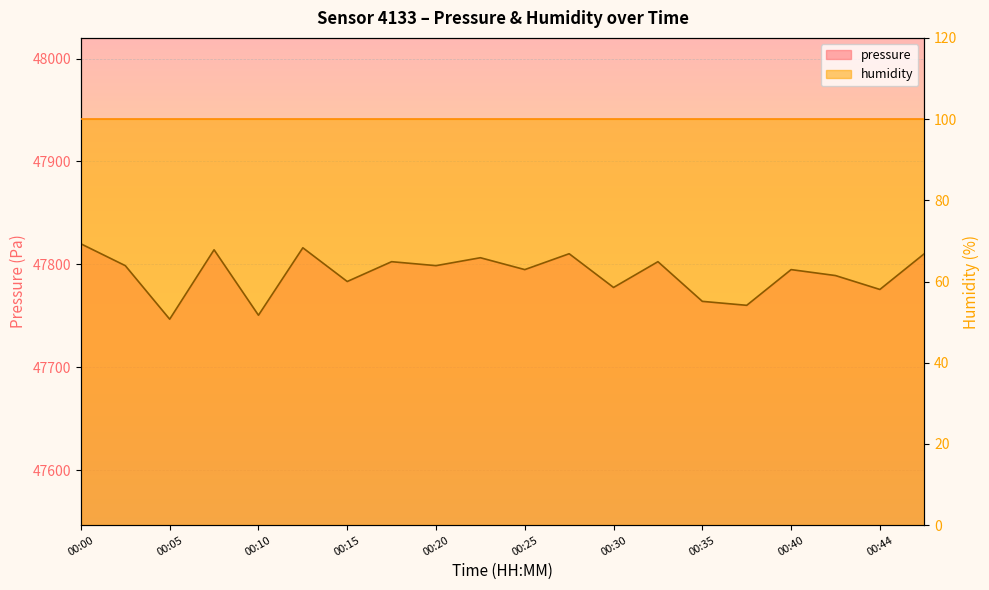

List the labels in order of value, largest first.

00:00, 00:13, 00:08, 00:27, 00:47, 00:22, 00:18, 00:32, 00:03, 00:20, 00:25, 00:40, 00:42, 00:15, 00:30, 00:44, 00:35, 00:37, 00:10, 00:05